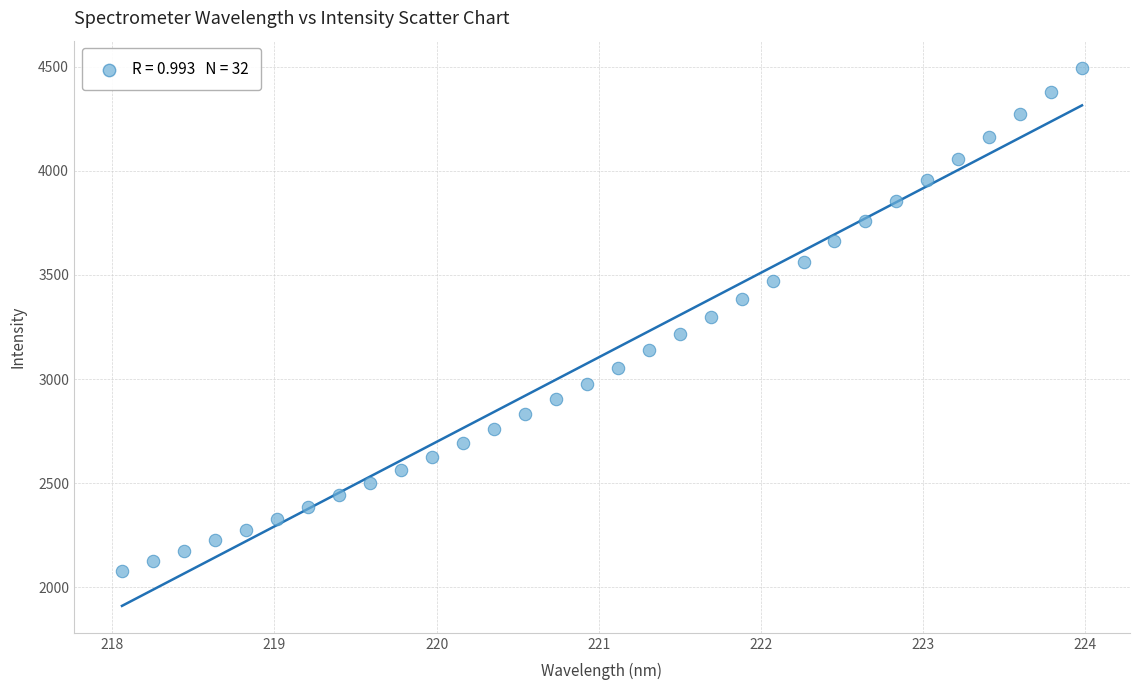

What is the range of X values (max minus min)?

5.9